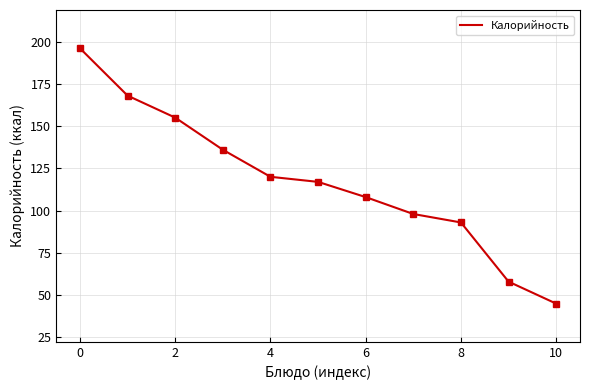

What is the smallest value displayed?

45